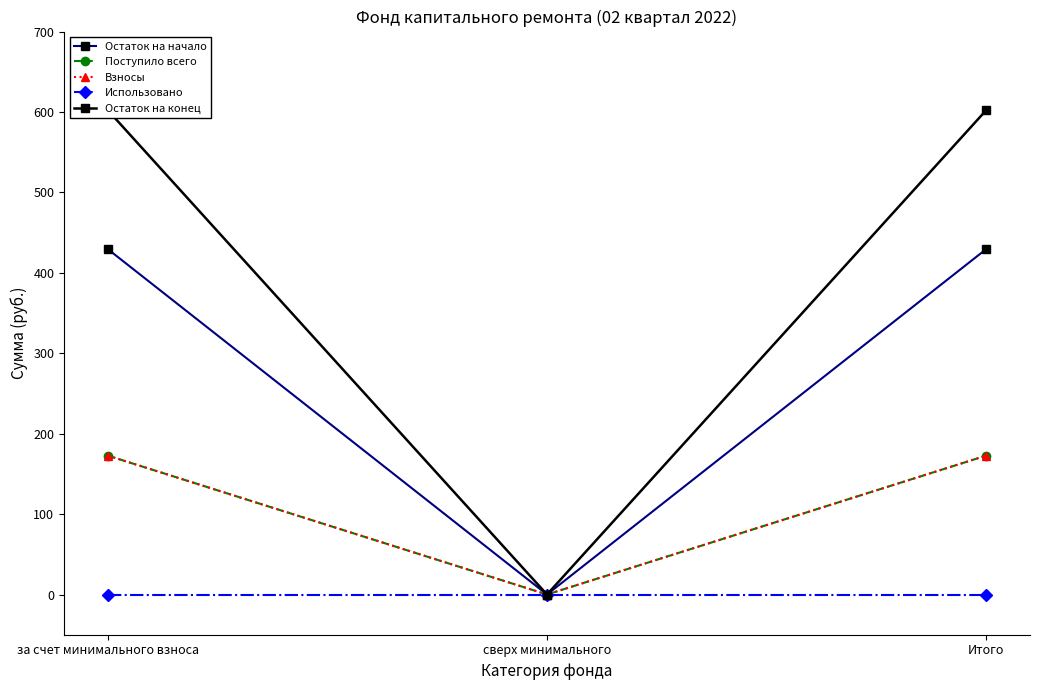

Reading left to right, extract all data points from this chart.

Остаток на начало: за счет минимального взноса=429.4	сверх минимального=0.0	Итого=429.4
Поступило всего: за счет минимального взноса=172.7	сверх минимального=0.0	Итого=172.7
Взносы: за счет минимального взноса=172.7	сверх минимального=0.0	Итого=172.7
Использовано: за счет минимального взноса=0.0	сверх минимального=0.0	Итого=0.0
Остаток на конец: за счет минимального взноса=602.0	сверх минимального=0.0	Итого=602.0